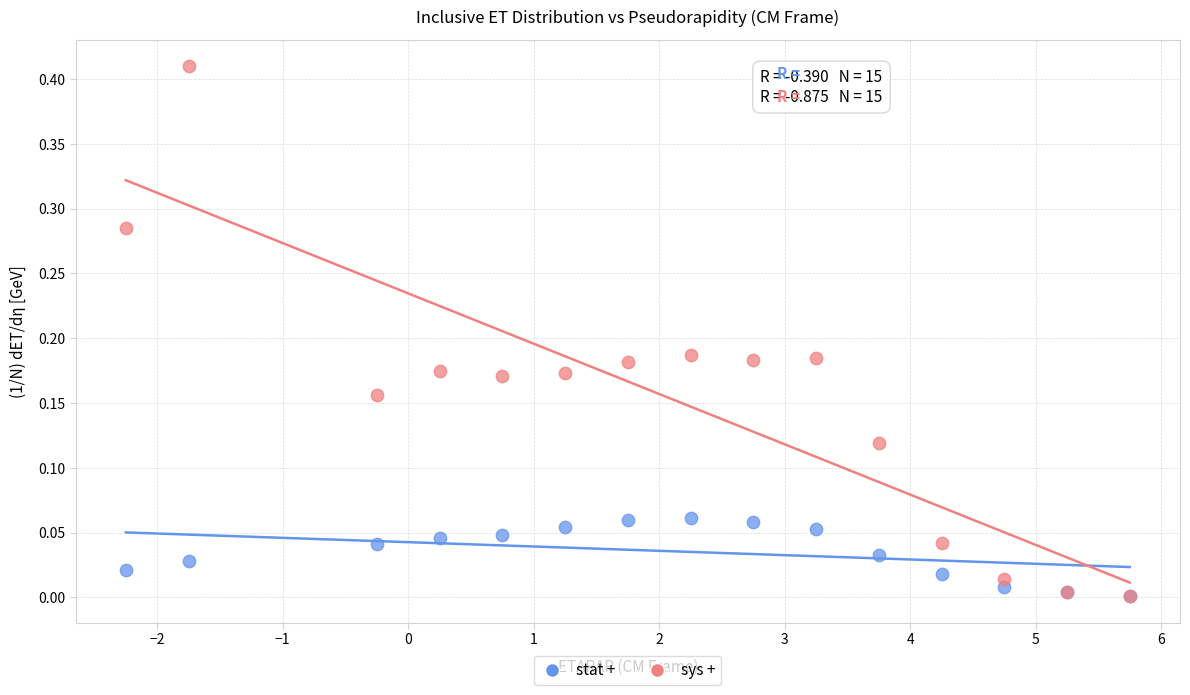

What are all the series names shown in the legend?

stat +, sys +